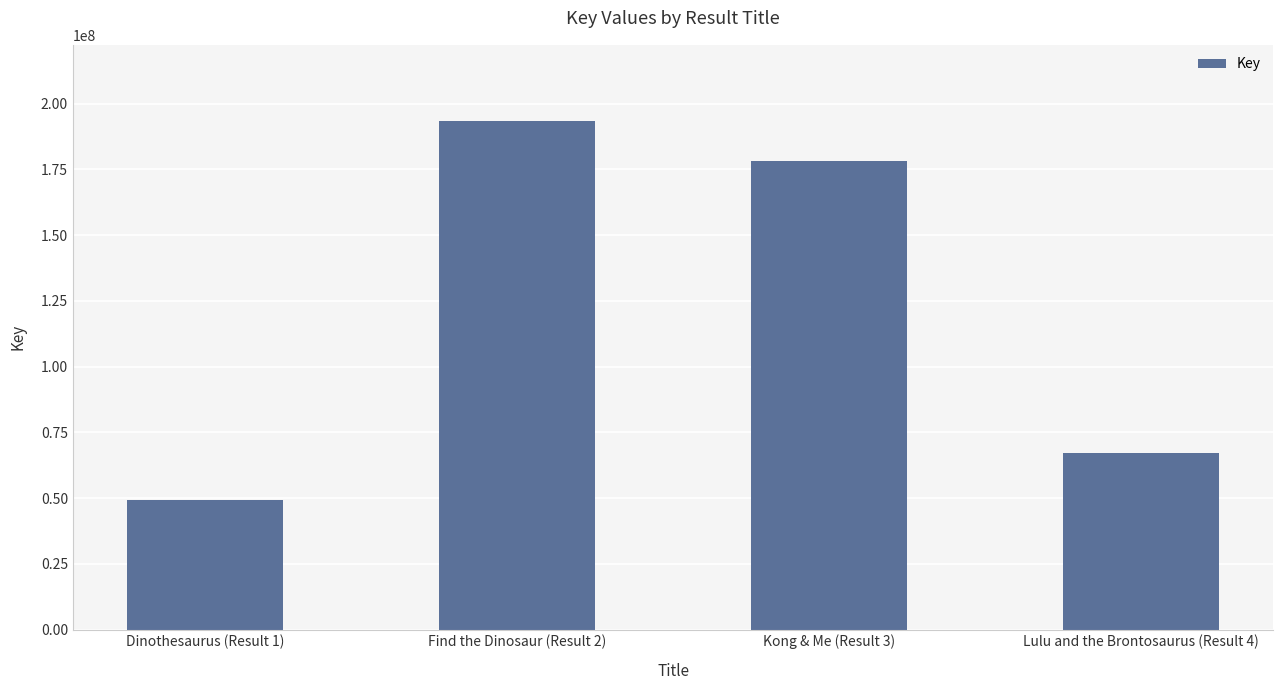

List the labels in order of value, smallest first.

Dinothesaurus (Result 1), Lulu and the Brontosaurus (Result 4), Kong & Me (Result 3), Find the Dinosaur (Result 2)